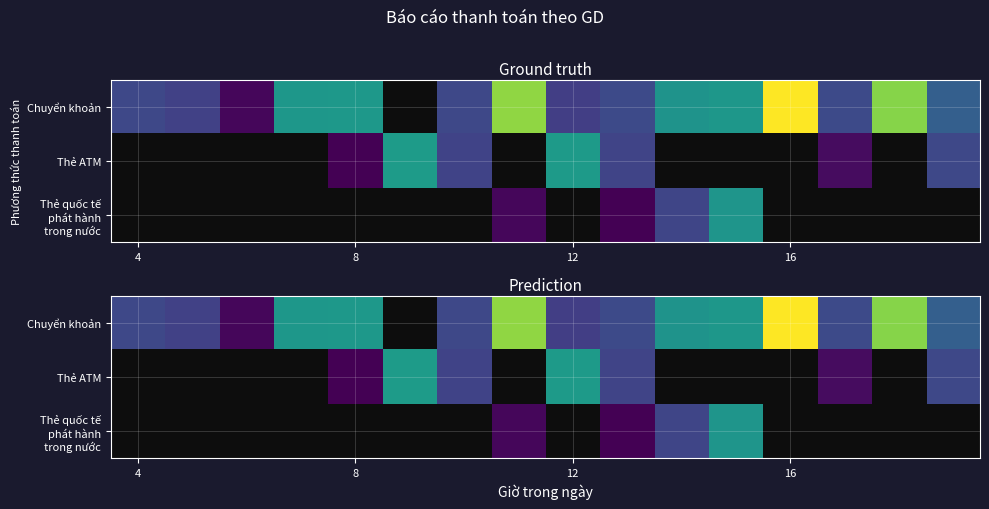

How many series are shown in this chart?

3